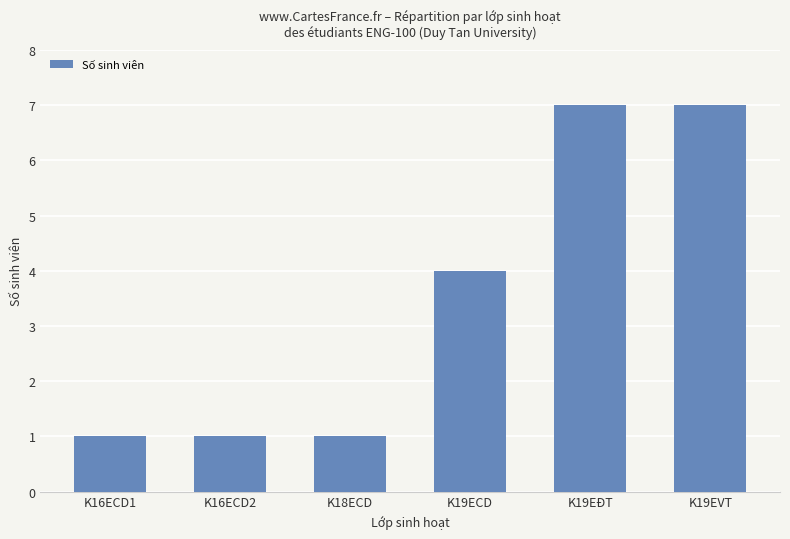

What is the difference between the second highest and minimum values?

6